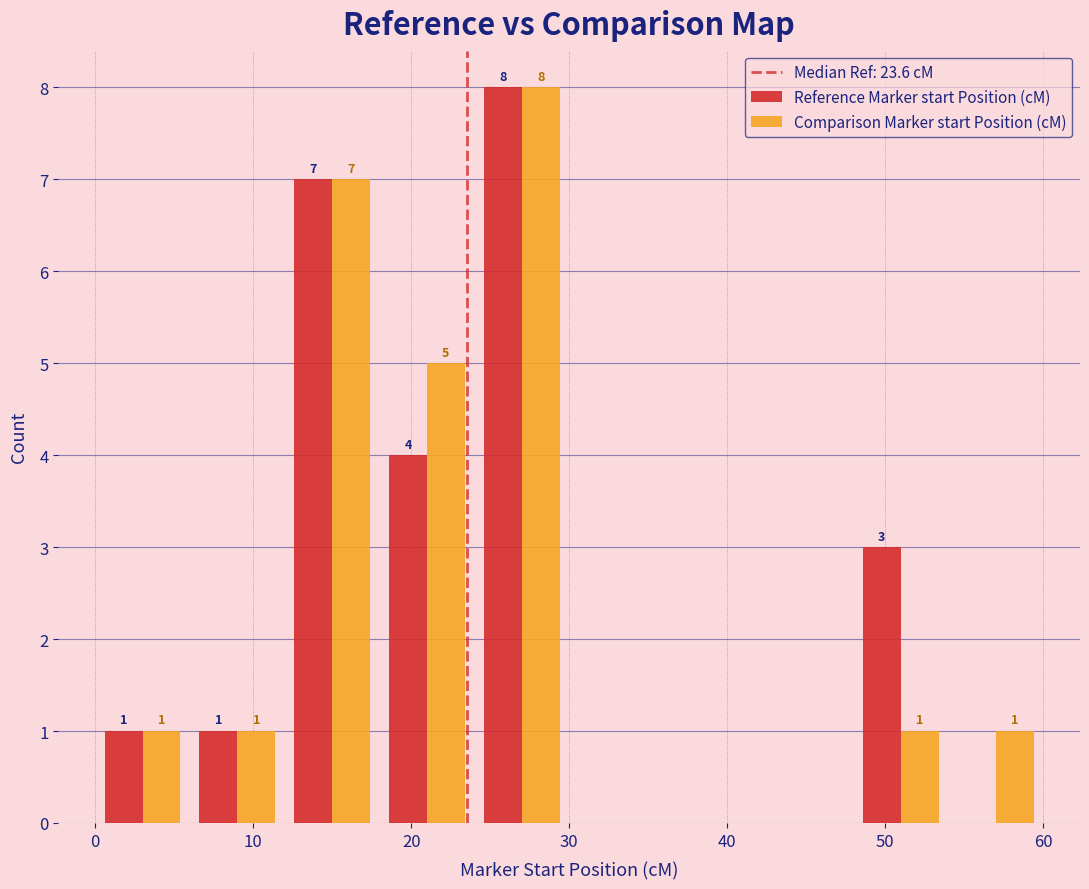

In the Comparison Marker start Position (cM) series, which range on the x-axis has the tallest bar?

24 to 30